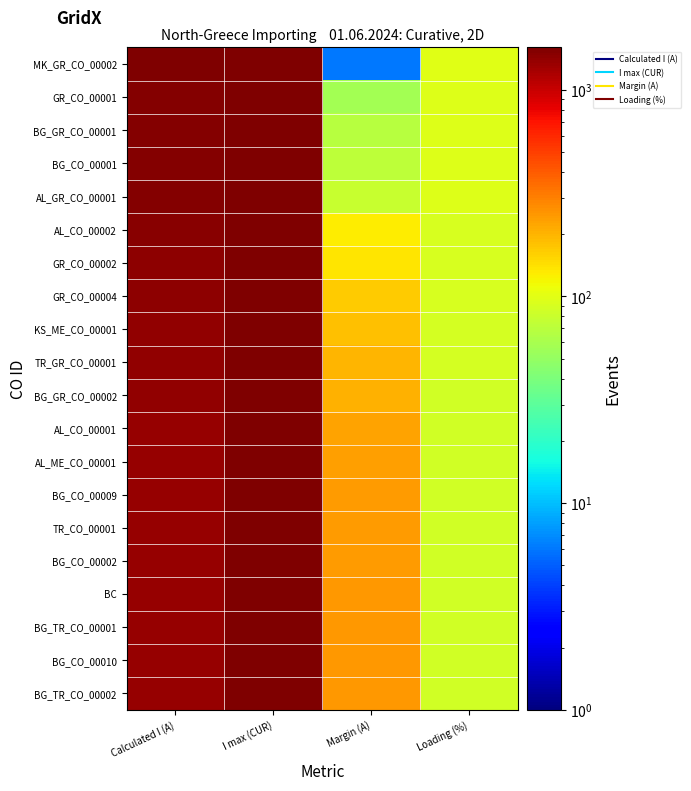

At how many categories does at least one series exceed 1484?

2